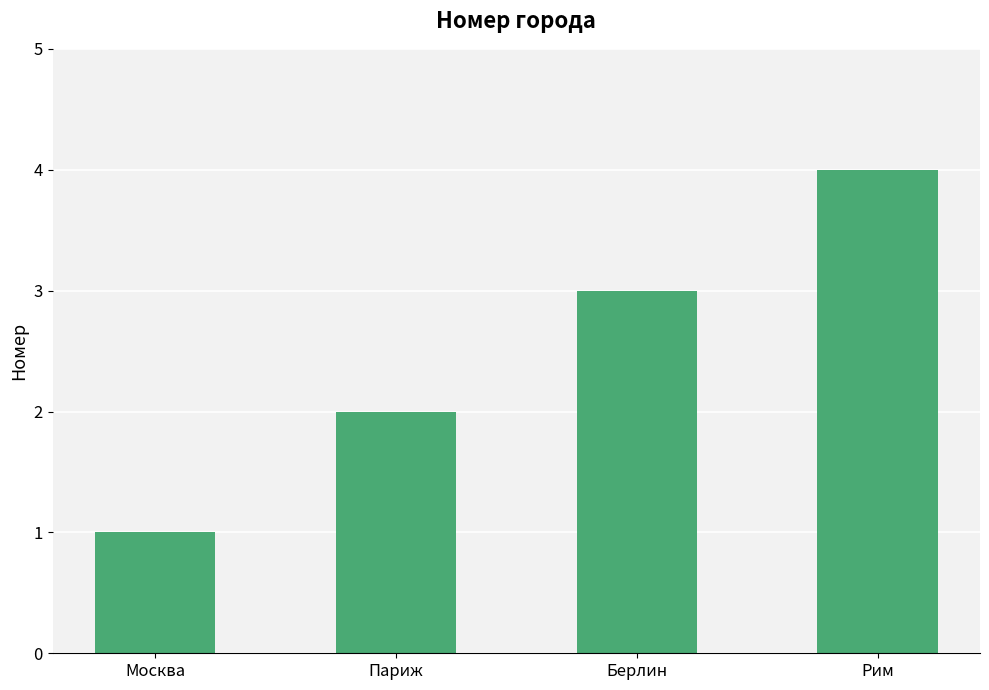

What is the difference between the second highest and minimum values?

2